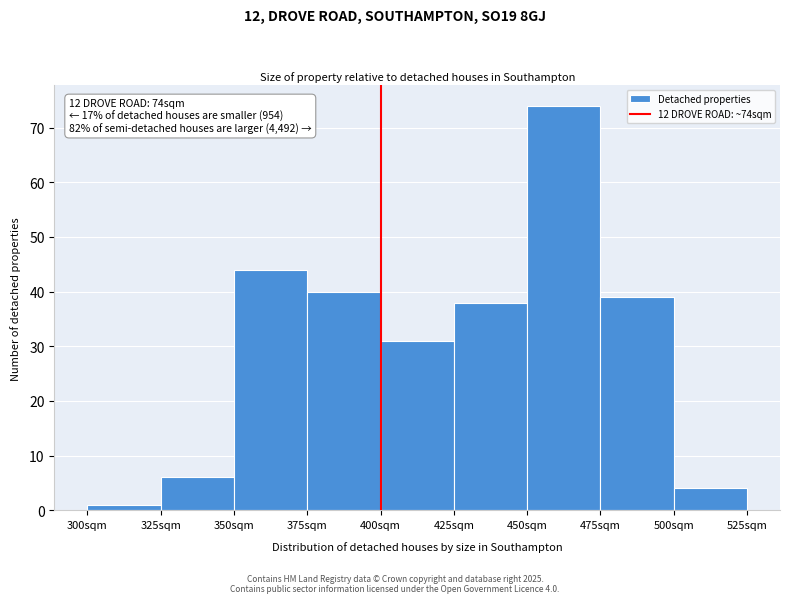

Over which range of the x-axis is the bar tallest?

450 to 475